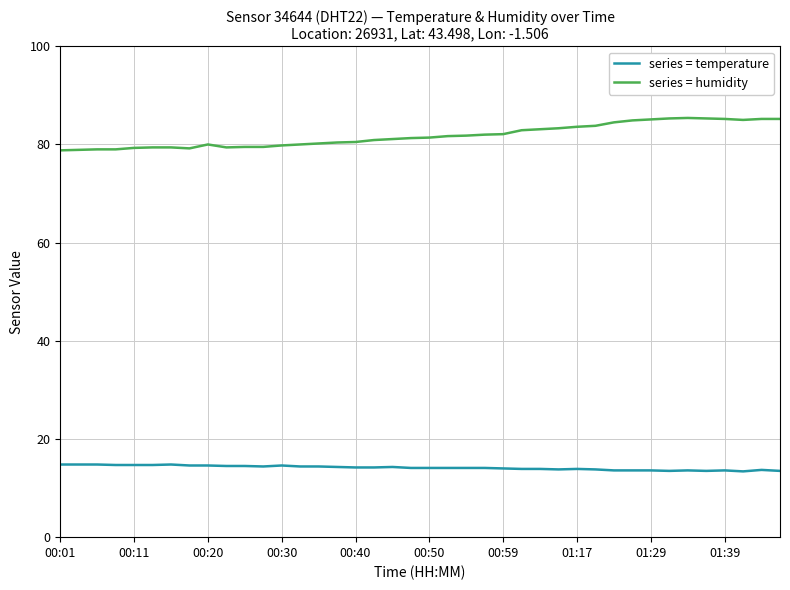

True or false: series = temperature and series = humidity cross at least once.

False